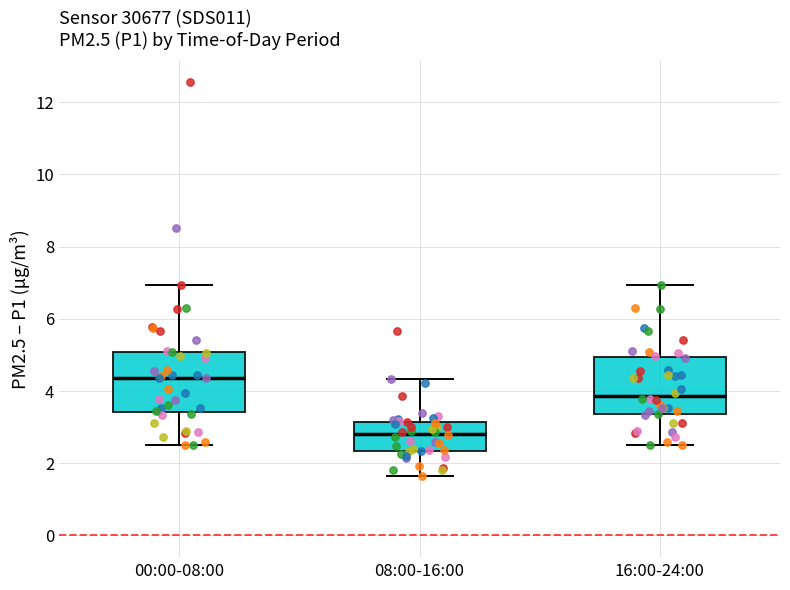

Reading left to right, read every box against the y-axis: the position of its median line, the range the box covers, and the ends of its whiskers. The values are not printed on the chart, so give them approximately, as read against the axis.

00:00-08:00: median 4.4, box 3.4 to 5.0, whiskers 2.6 to 7.0
08:00-16:00: median 2.8, box 2.4 to 3.2, whiskers 1.6 to 4.4
16:00-24:00: median 3.8, box 3.4 to 5.0, whiskers 2.6 to 7.0